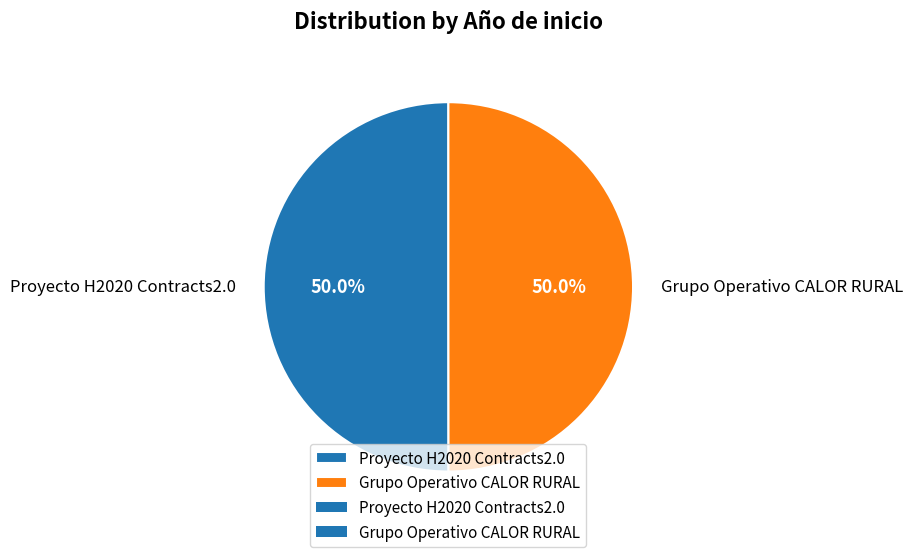

To the nearest percent, what portion does Grupo Operativo CALOR RURAL represent?

50%